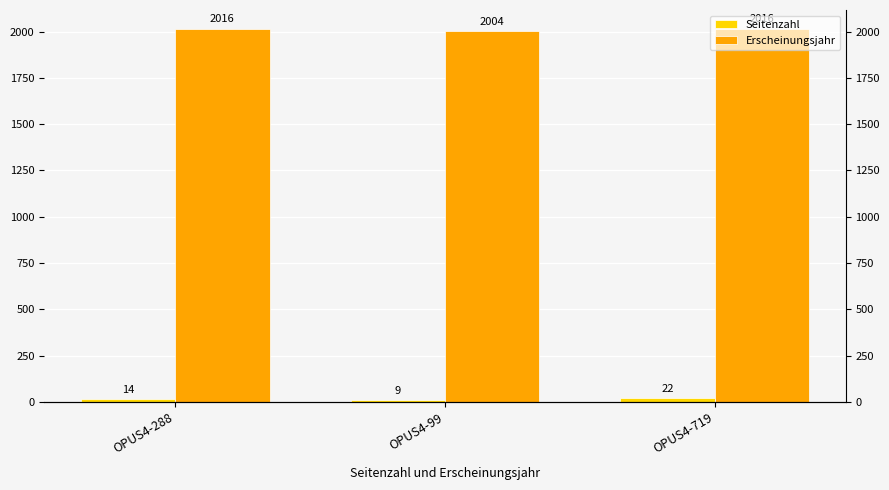

Count the number of categories in the chart.

3